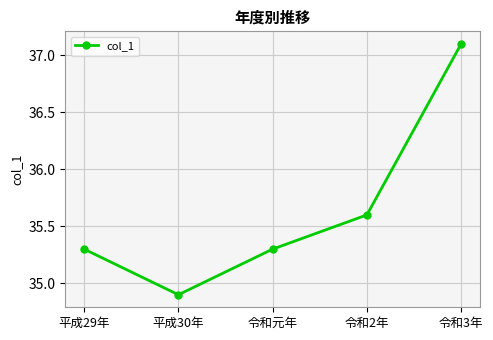

At which label is the value closest to 36?

令和2年